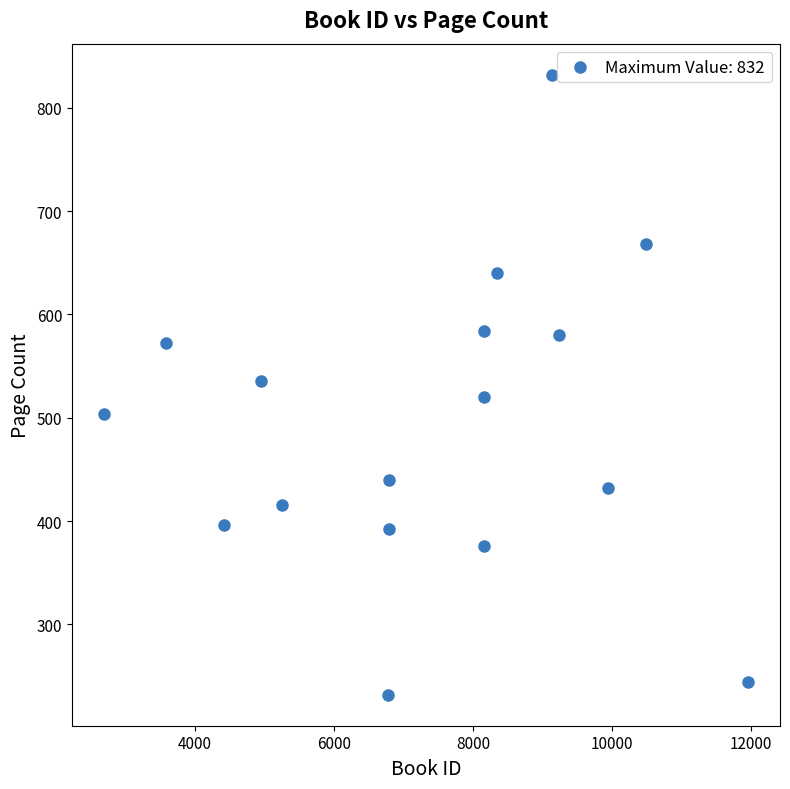

What is the range of Y values (max minus min)?

600